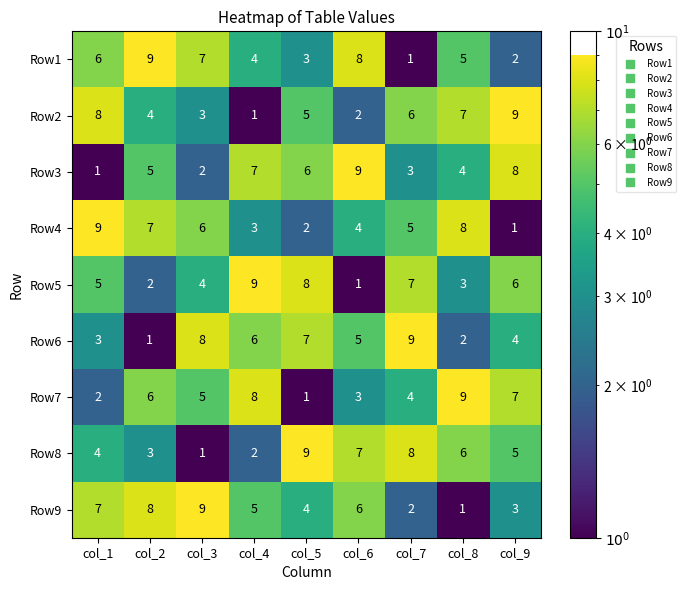

The Row5 series shows 4 at col_5. True or false?

False